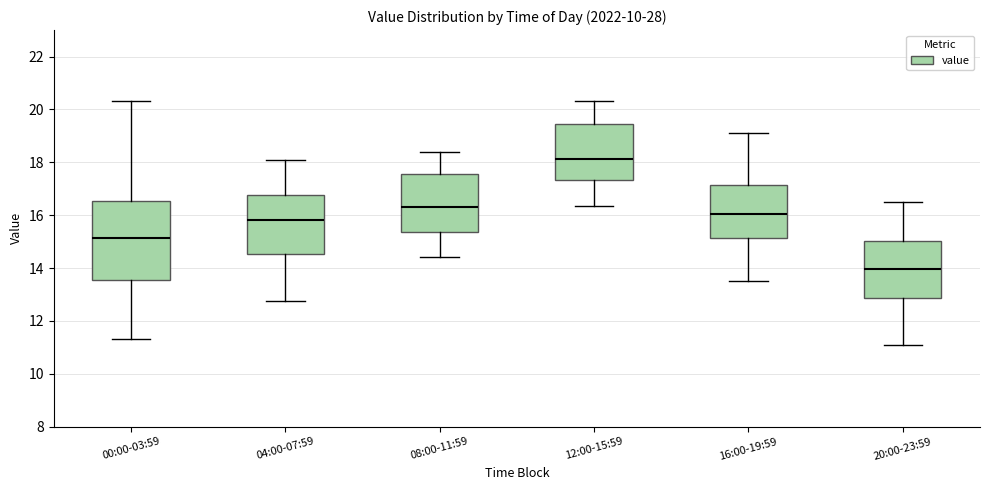

Where does the median line of the box for 20:00-23:59 sit on the y-axis? The values are not printed on the chart, so give them approximately, as read against the axis.

14.0